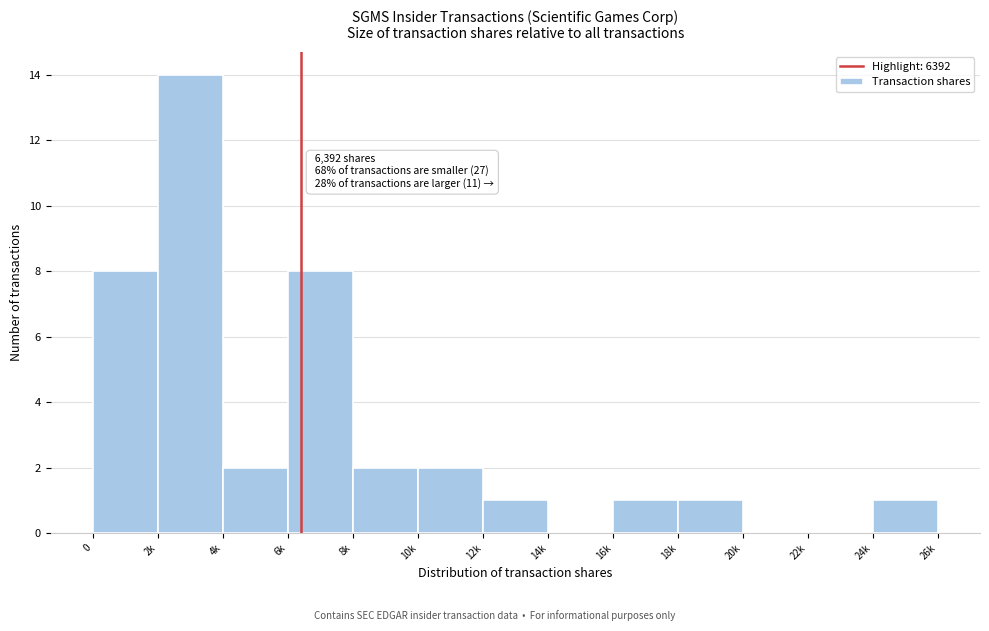

Reading left to right, what are all the values shown in this chart?

0=8	2k=14	4k=2	6k=8	8k=2	10k=2	12k=1	14k=0	16k=1	18k=1	20k=0	22k=0	24k=1